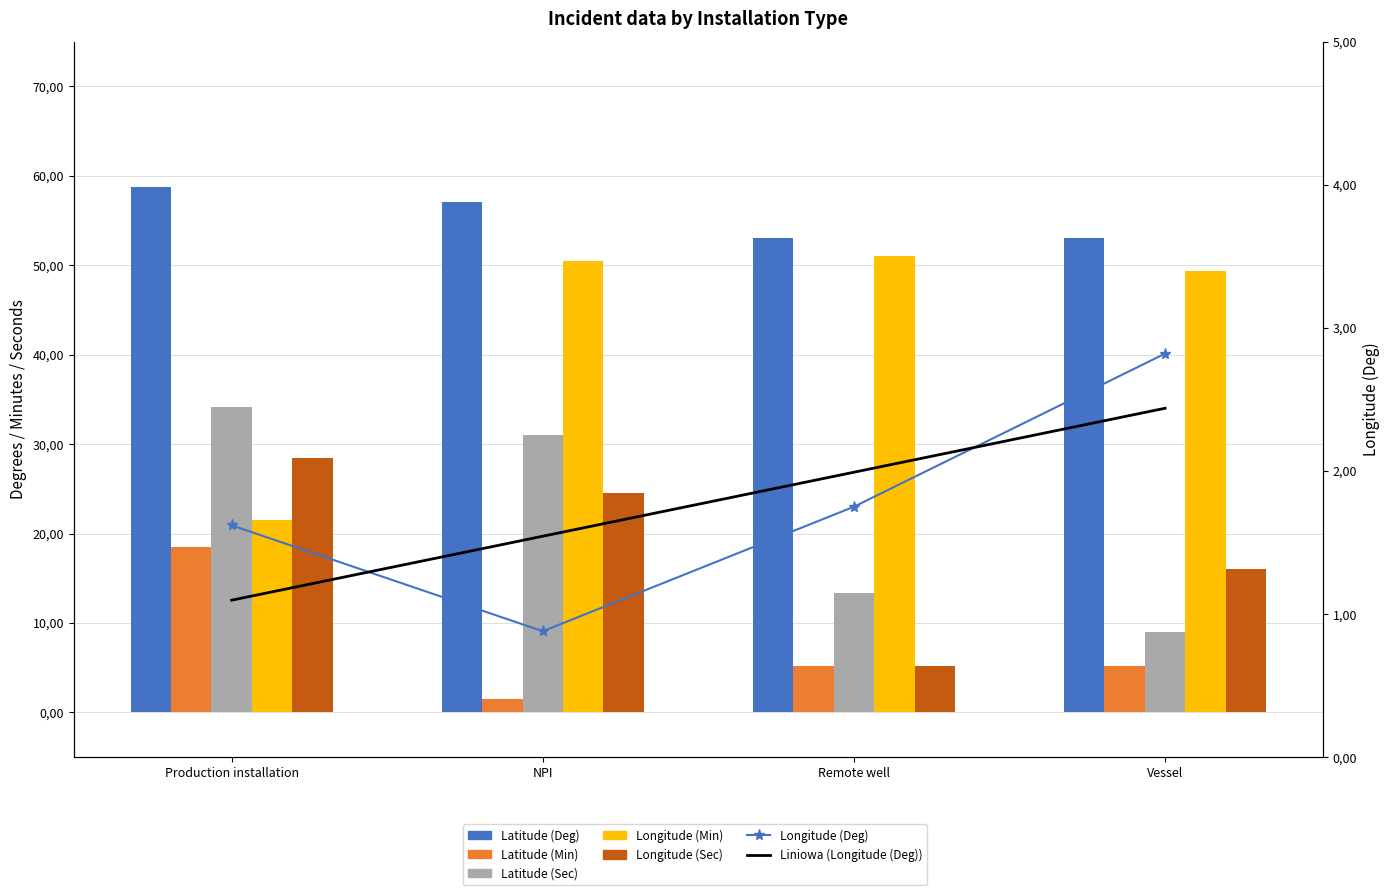

Which series has the largest total across all categories?

Latitude (Deg)